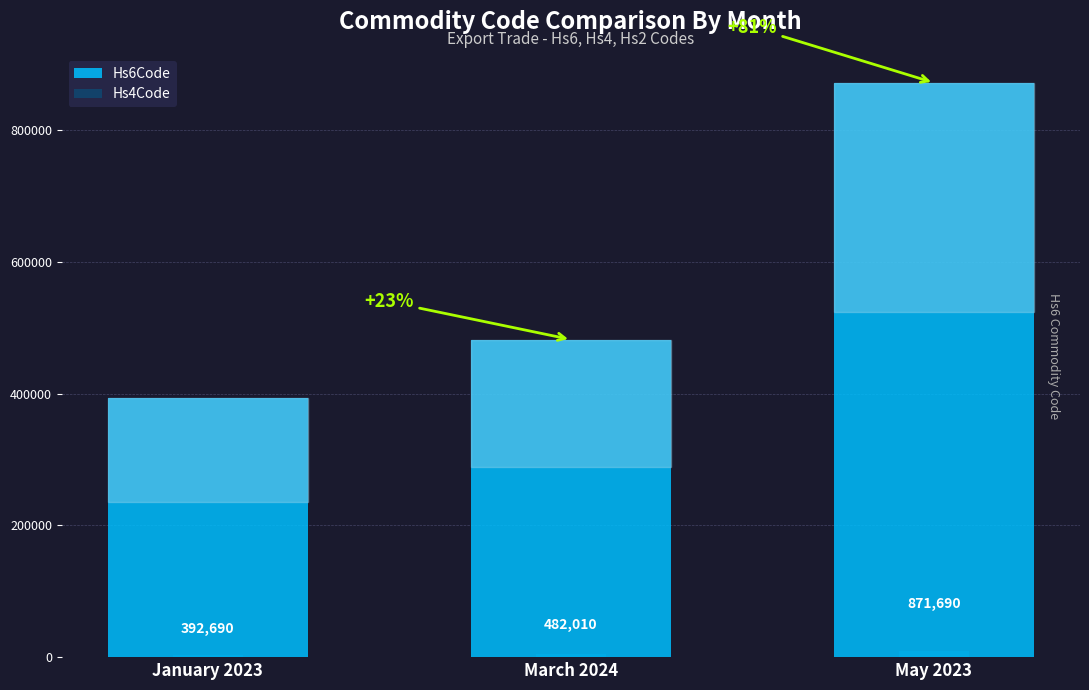

The value of Hs4Code at January 2023 is 3926. True or false?

True